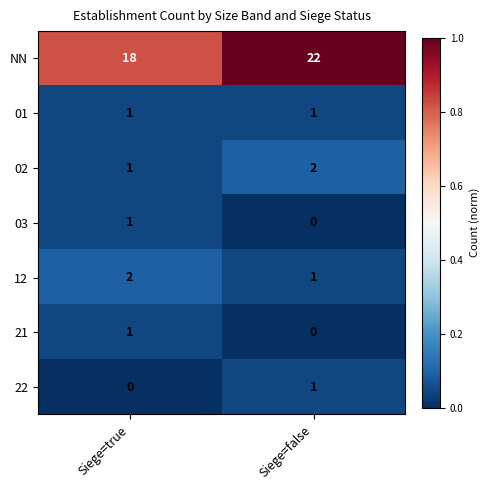

Reading right to left, list all the values displayed in this chart.

NN: 22	18
01: 1	1
02: 2	1
03: 0	1
12: 1	2
21: 0	1
22: 1	0